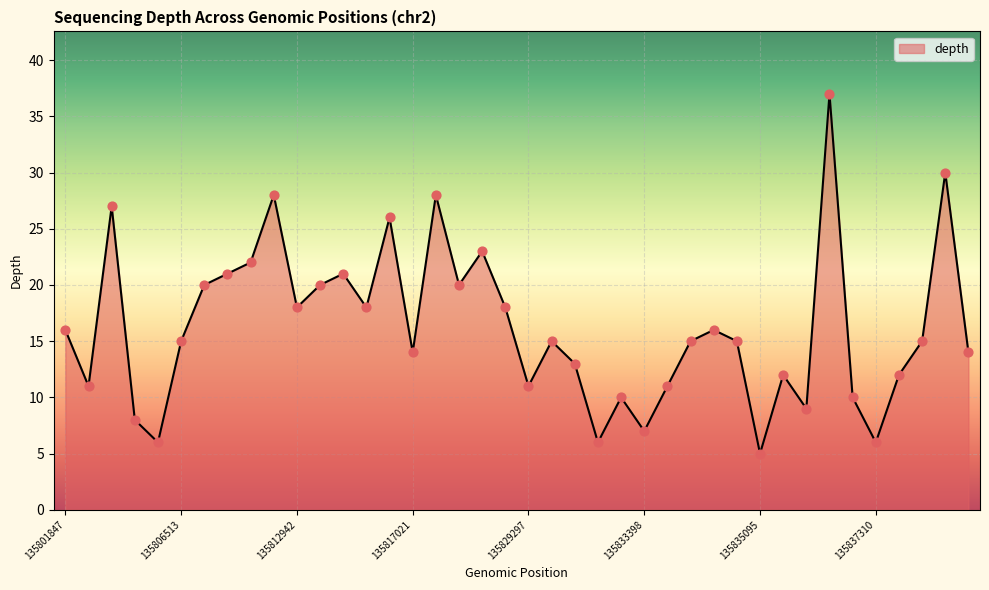

What is the smallest value displayed?

5